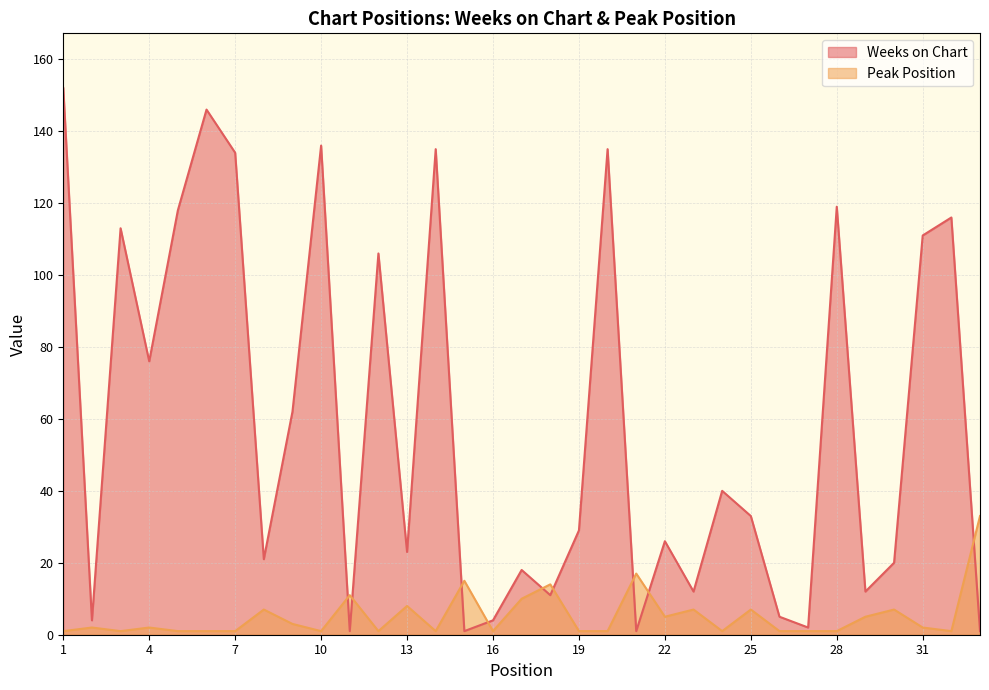

What is the maximum value shown in the chart?

152